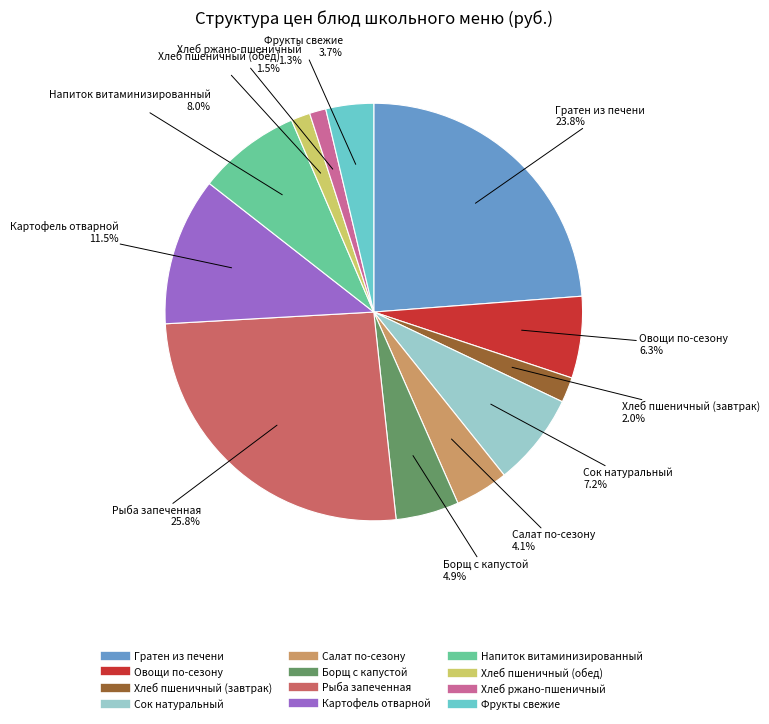

To the nearest percent, what is the average slice percentage?

8%